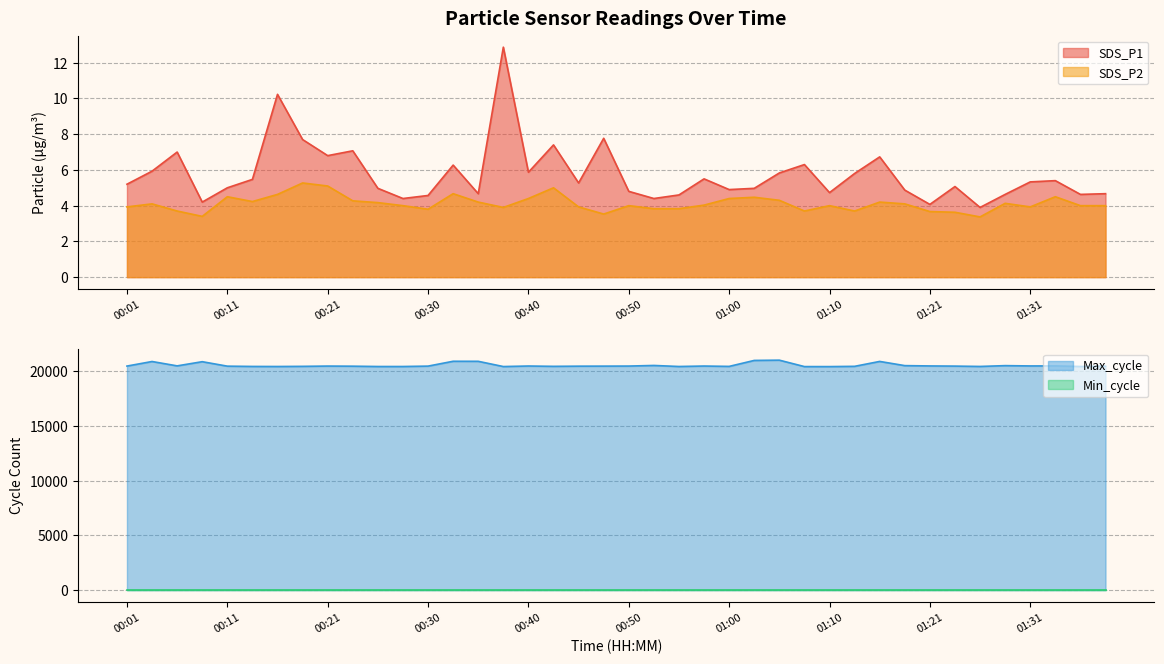

What is the maximum value shown in the chart?

21021.0